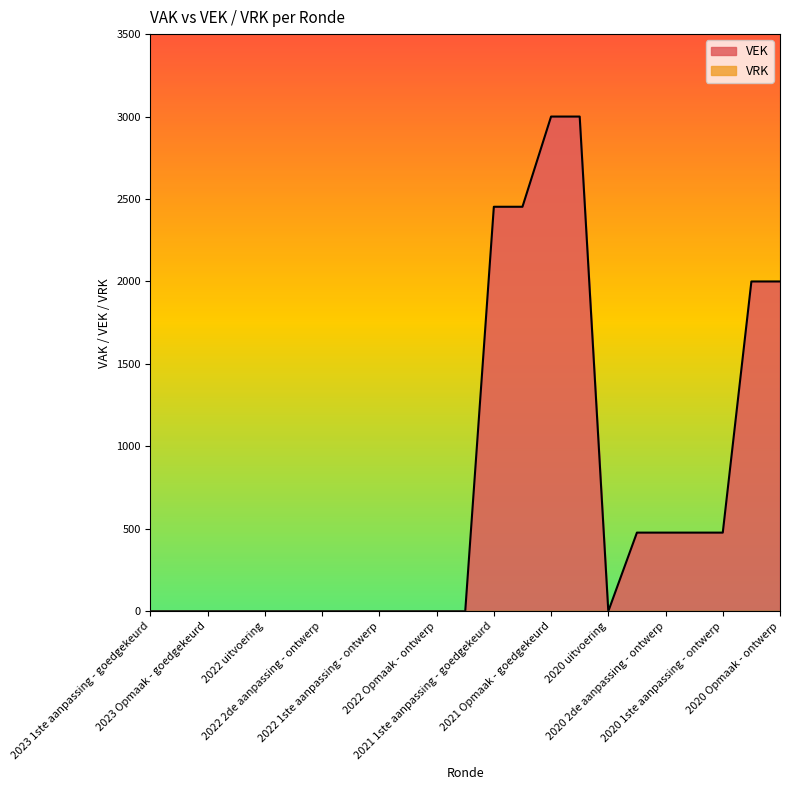

Which series has the largest range (max minus min)?

VEK